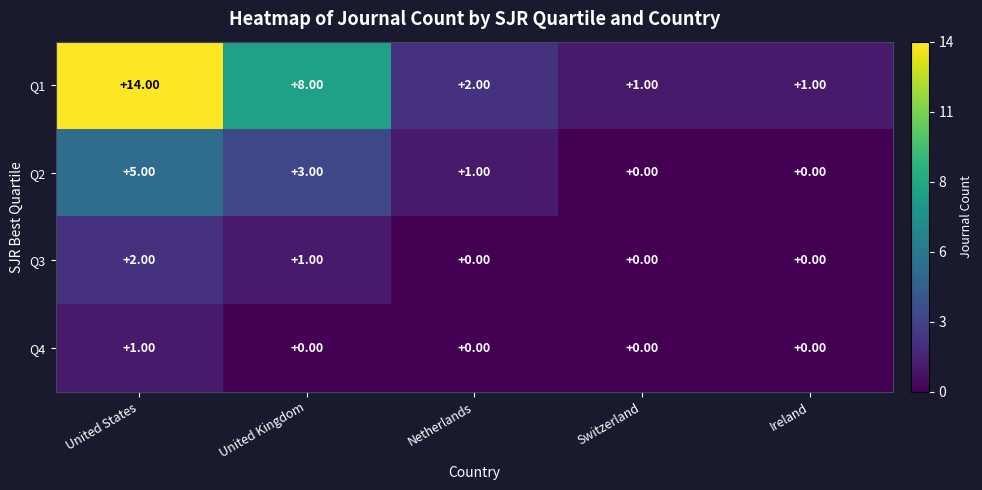

Which series has the largest total across all categories?

Q1